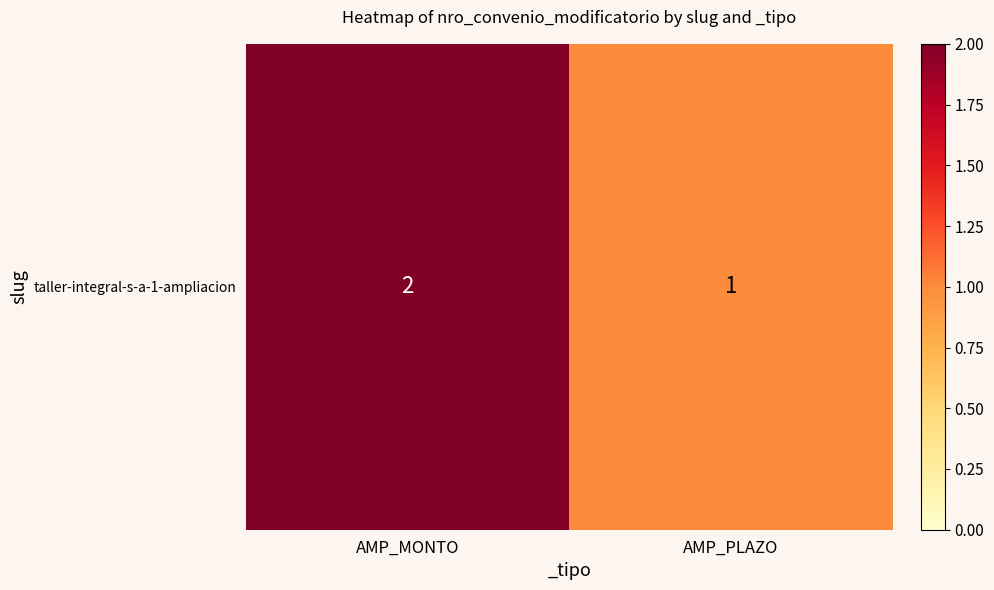

Is it true that the value at AMP_MONTO is 2?

True